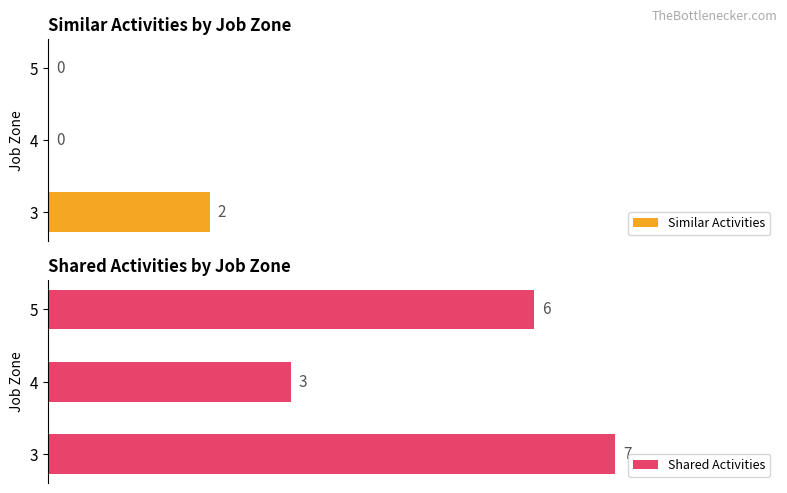

List the labels in order of Shared Activities value, largest first.

3, 5, 4